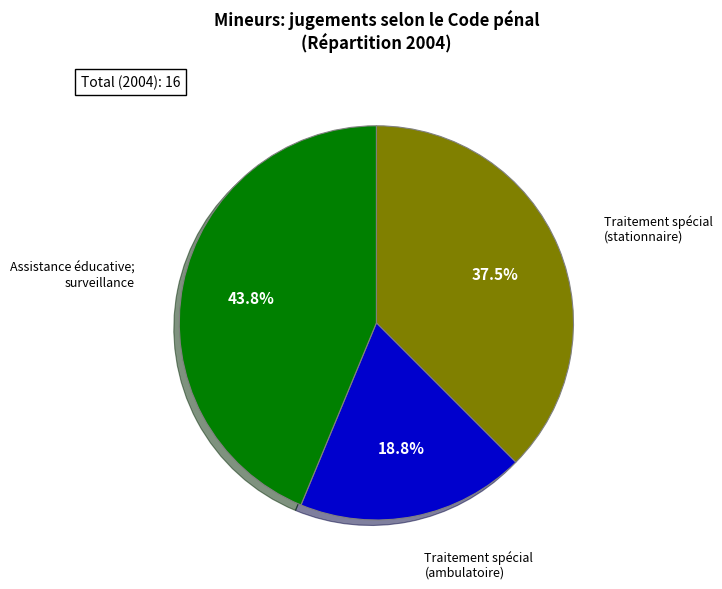

Is there any slice that represents more than half of the pie?

No